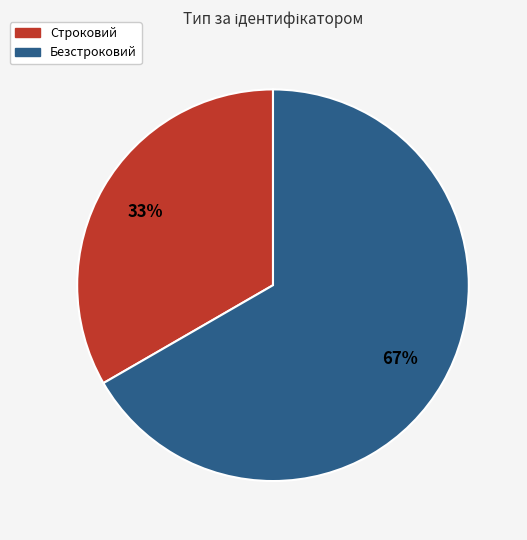

True or false: Строковий accounts for 33% of the total.

True